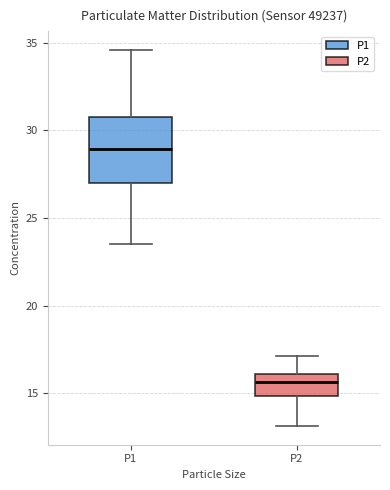

Which box's median line is the lowest?

P2